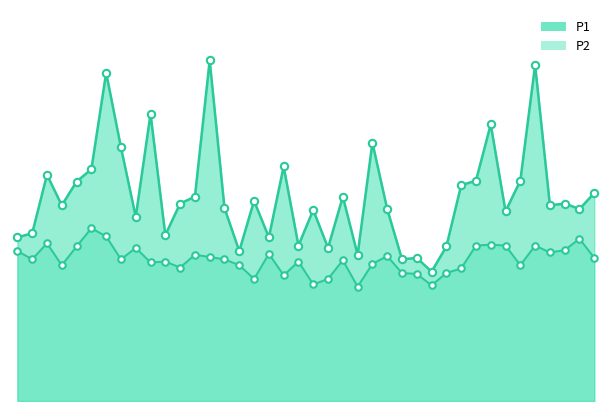

Which series has the largest total across all categories?

P1